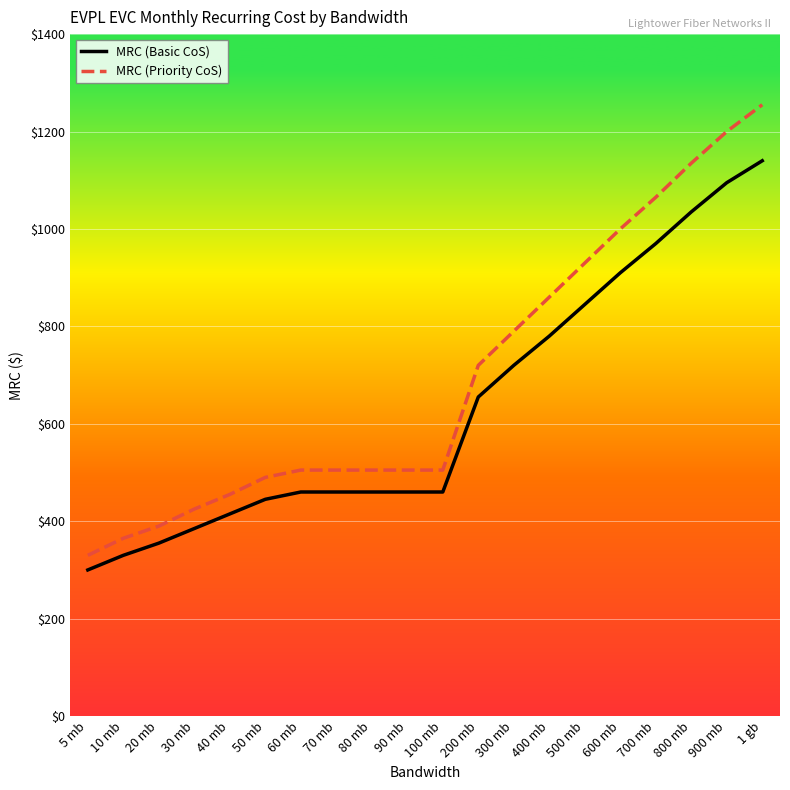

Which series changed the most between 70 mb and 700 mb?

MRC (Priority CoS)